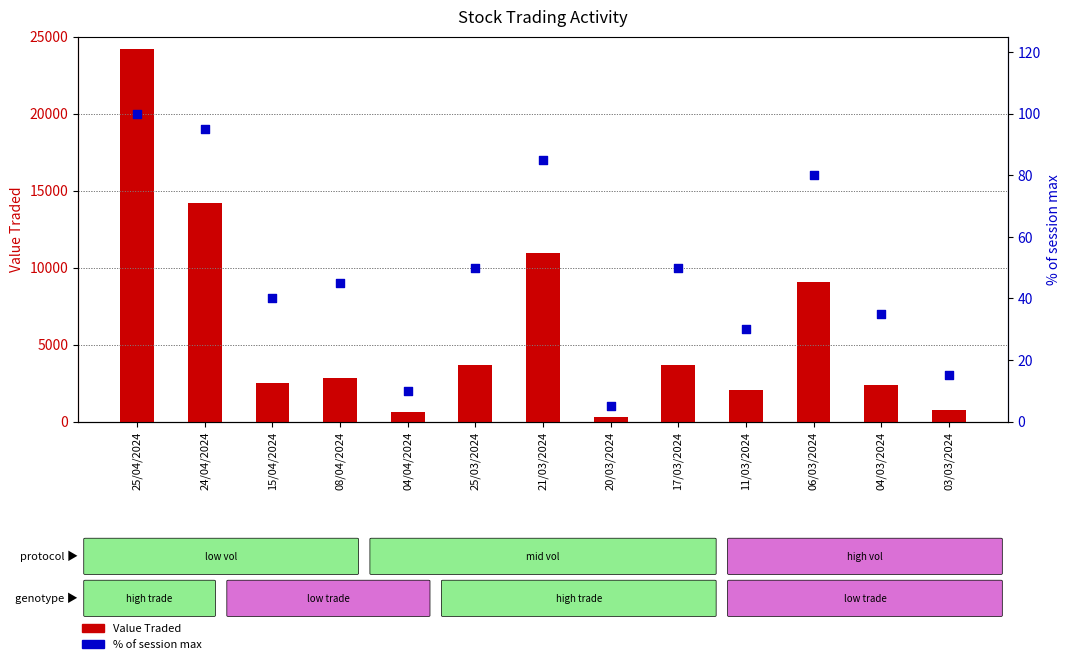

Which series contains the lowest Y value?

% of session max